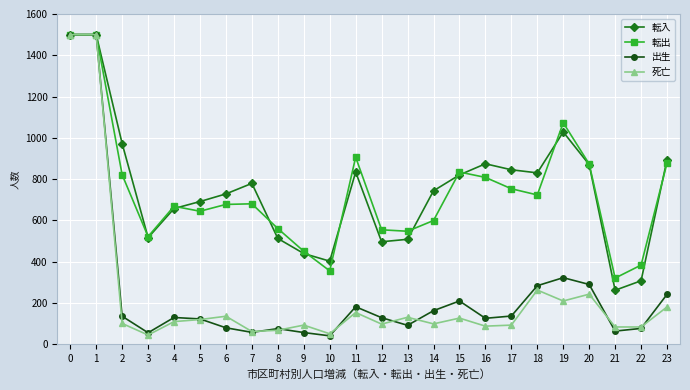

What is the smallest value displayed?

40